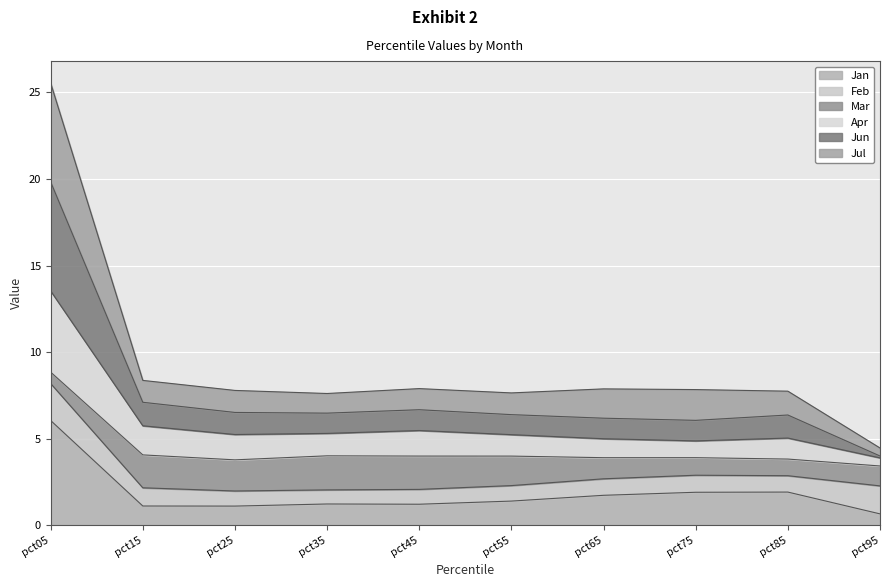

What is the maximum value for Jan?

6.1